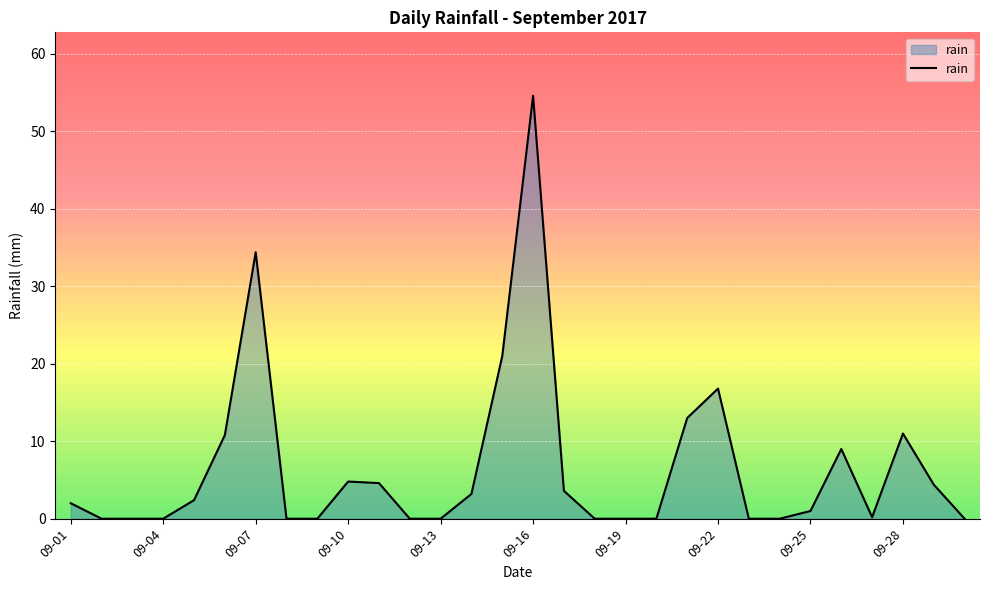

What is the maximum value shown in the chart?

54.6